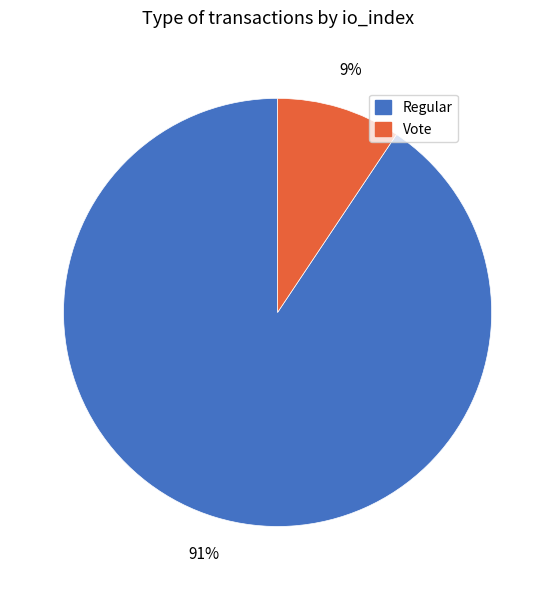

Approximately how many times larger is the value at Vote compared to Regular?

0.1